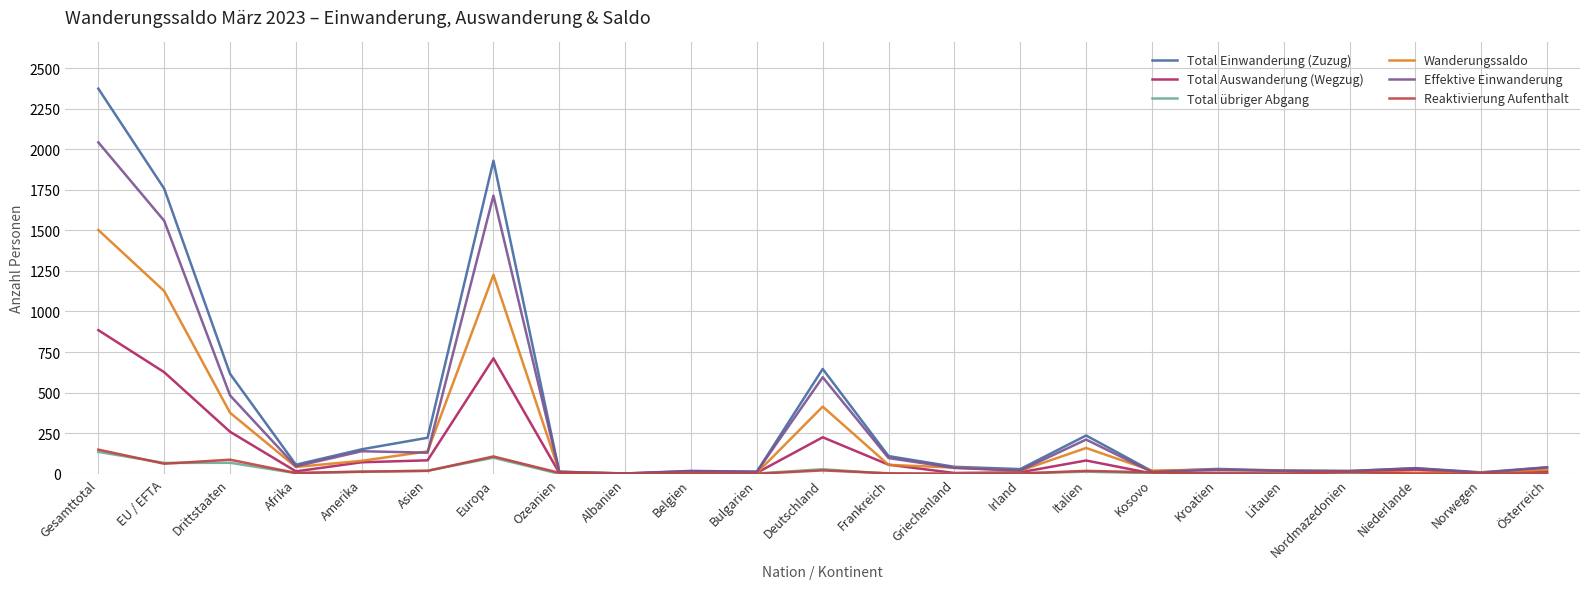

Which series changed the most between Gesamttotal and Europa?

Total Einwanderung (Zuzug)